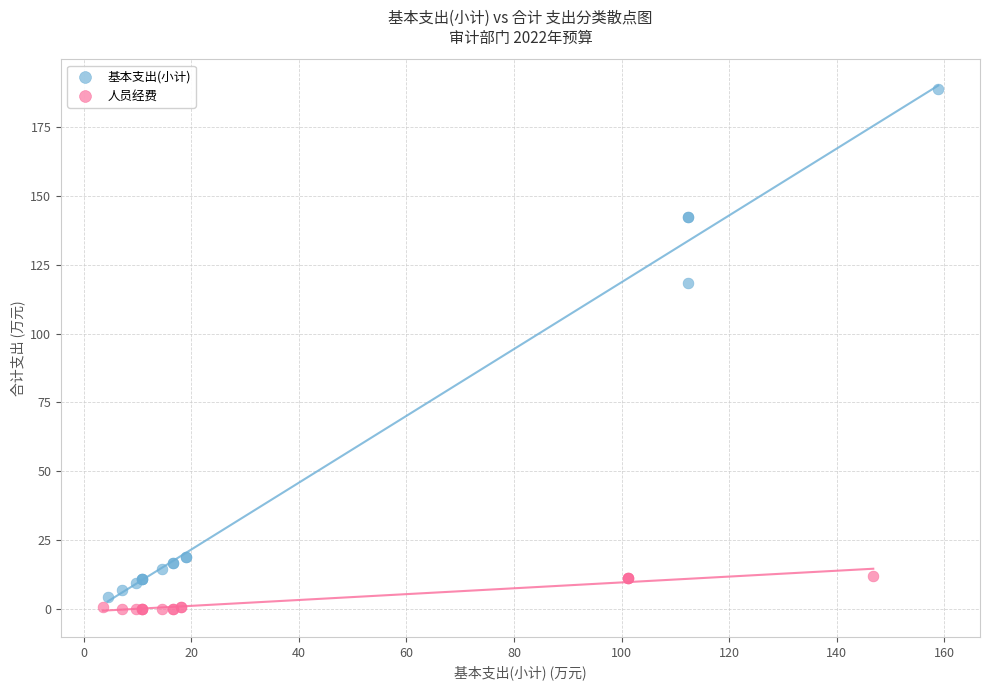

Which series reaches the maximum Y coordinate?

基本支出(小计)